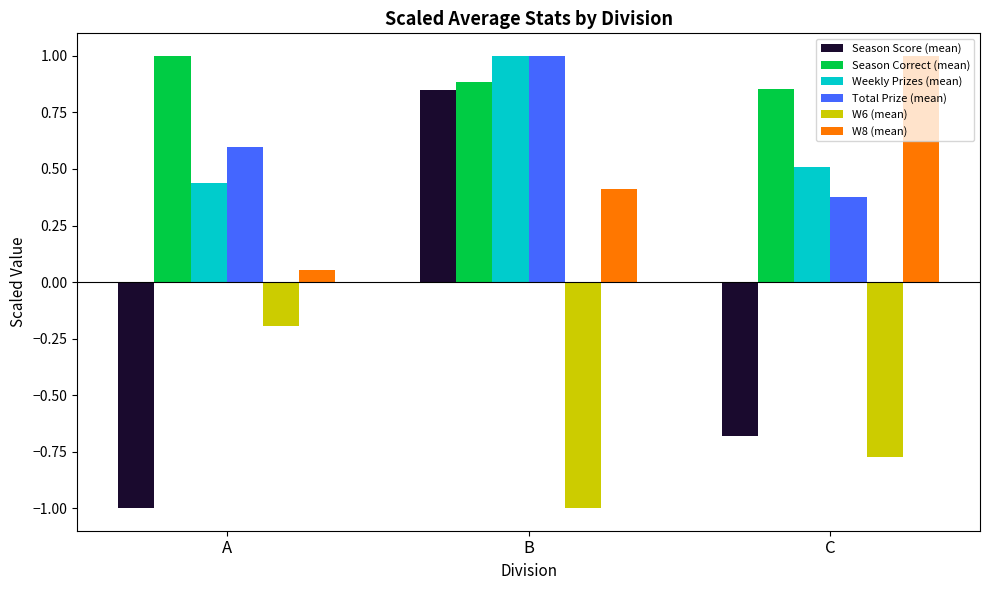

The W6 (mean) series shows -1.8 at B. True or false?

False